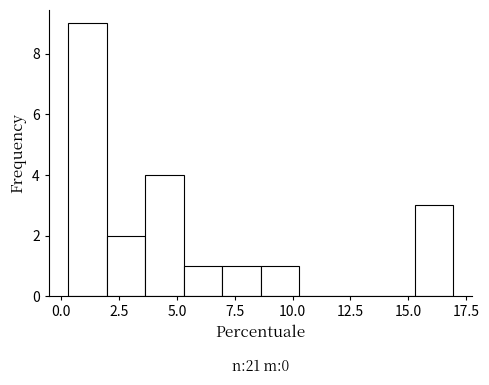

Read against the x-axis, roughly where is the centre of the tallest bar?

1.0